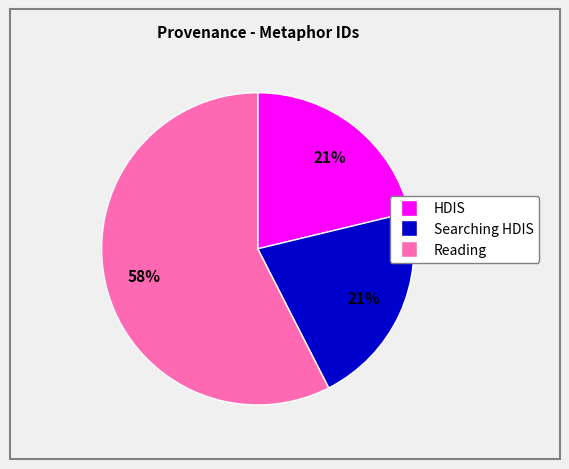

To the nearest percent, what is the average slice percentage?

33%